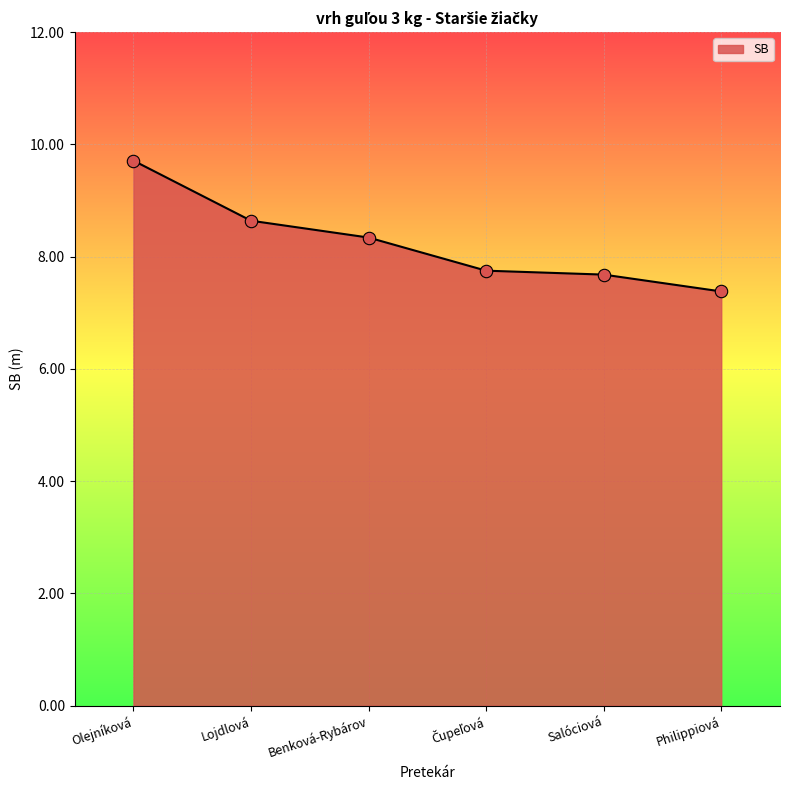

What is the change in value from Olejníková to Lojdlová?

-1.1